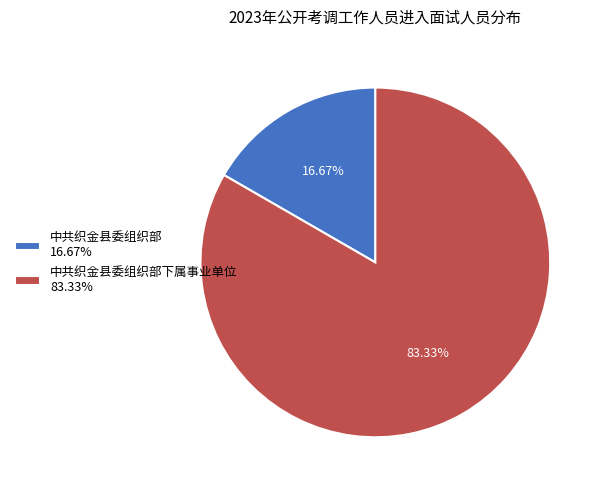

What is the smallest slice in the pie chart?

中共织金县委组织部 16.67%